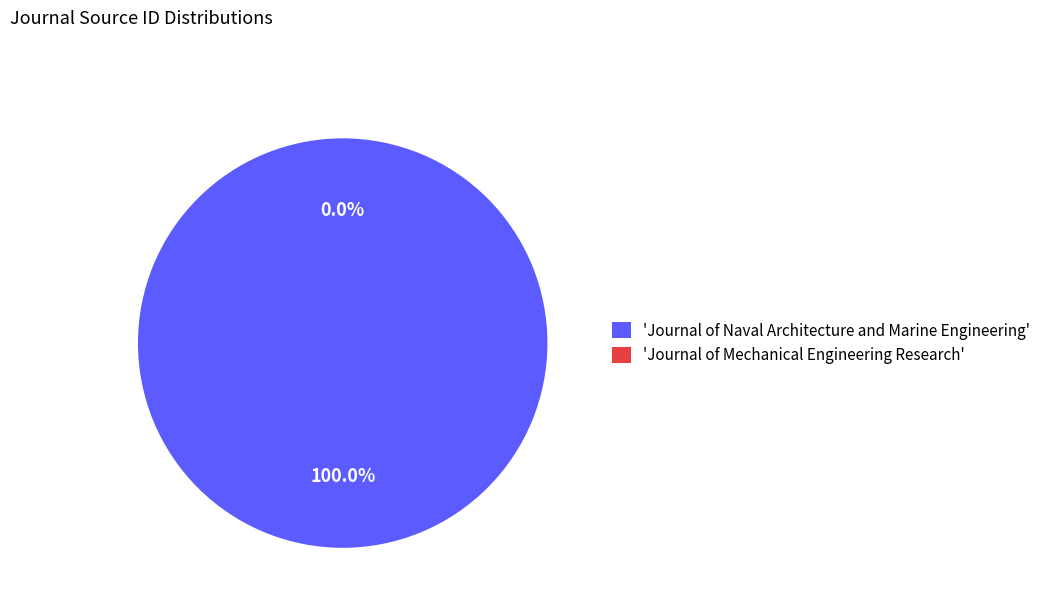

How many segments does this pie chart have?

2